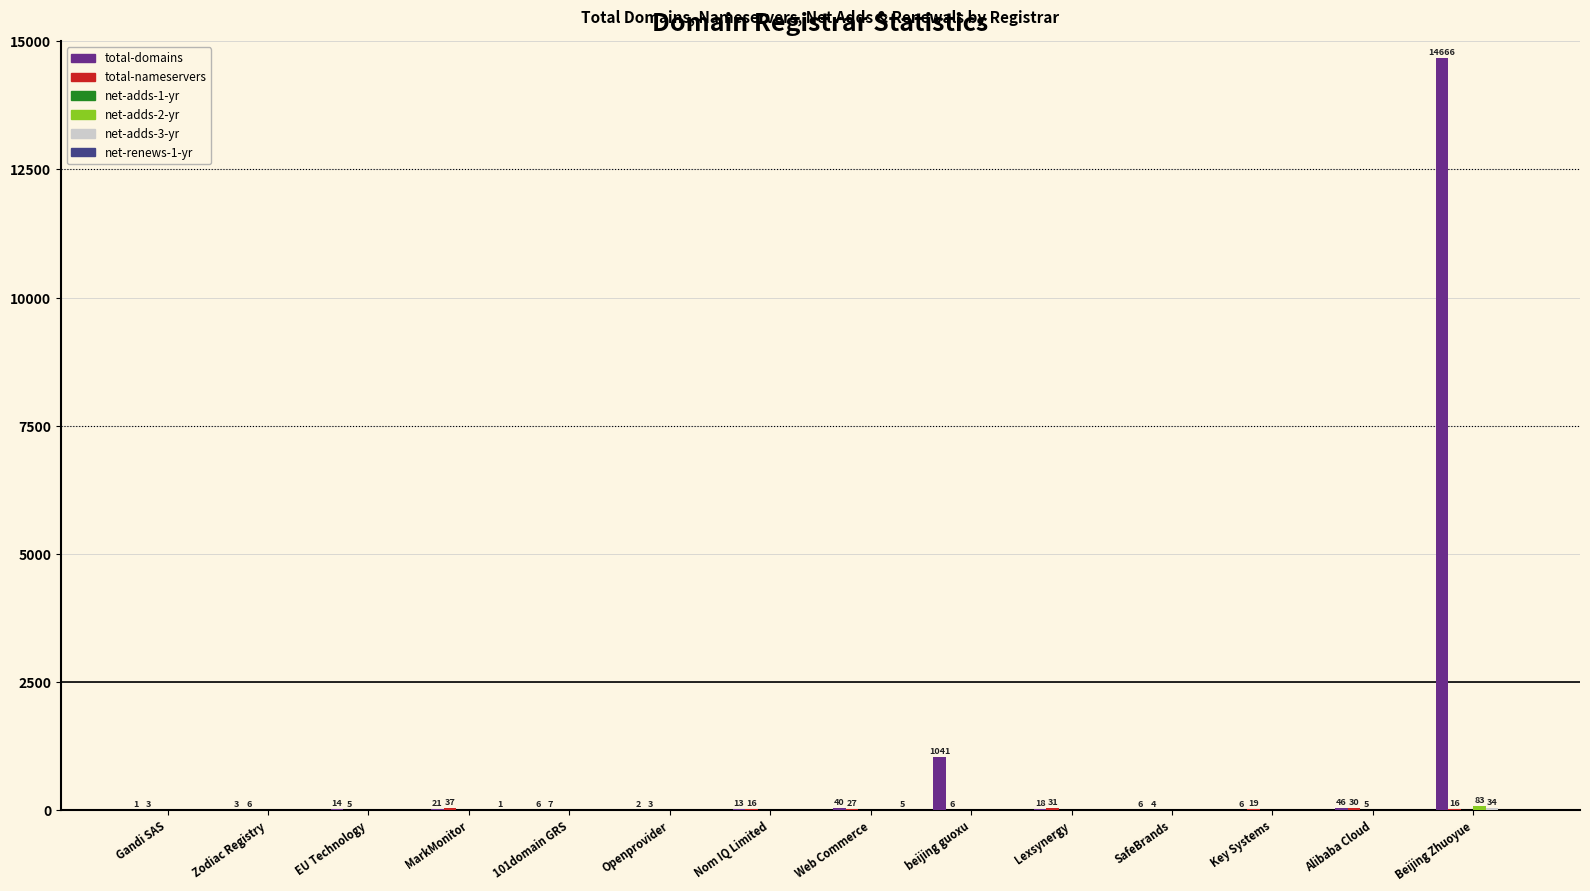

Which series changed the most between Web Commerce and Beijing Zhuoyue?

total-domains